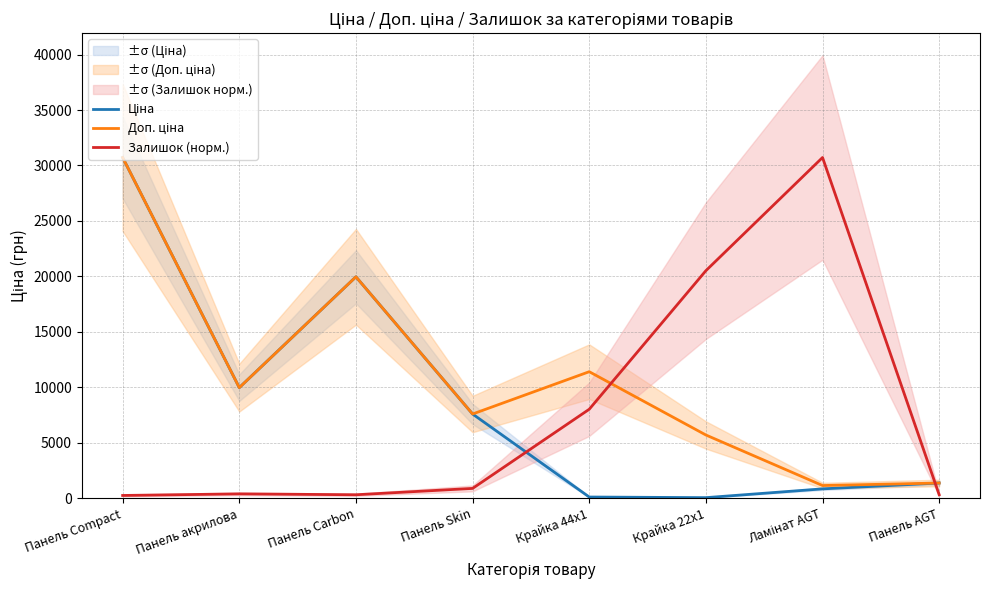

What is the difference between the Ціна values at Панель Carbon and Крайка 22x1?

19907.1